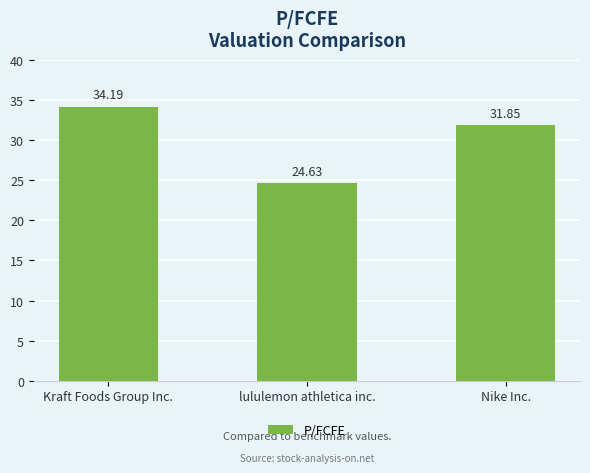

At which label does the data first exceed 31?

Kraft Foods Group Inc.